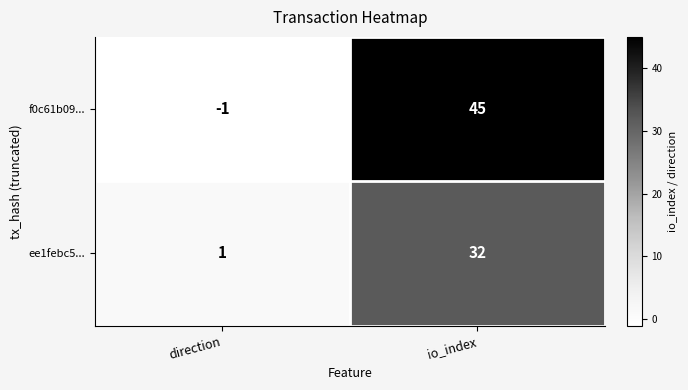

Reading left to right, transcribe all the data shown in this chart.

f0c61b09...: direction=-1	io_index=45
ee1febc5...: direction=1	io_index=32